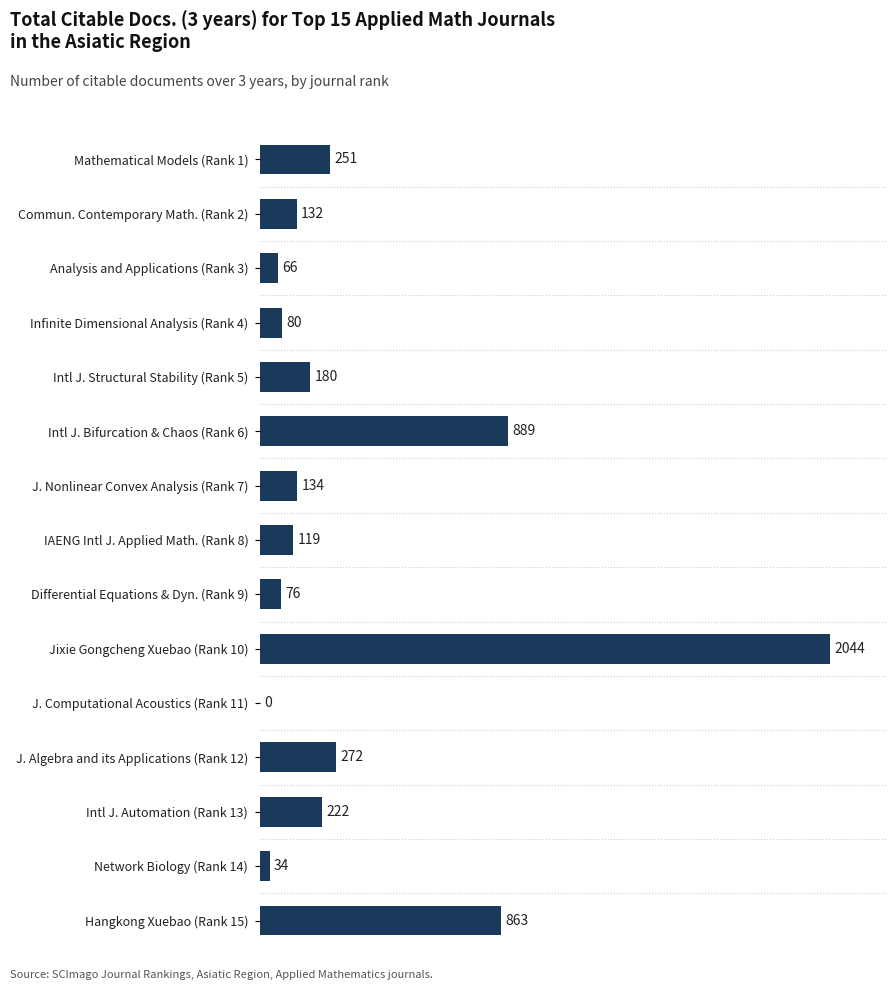

What is the change in value from Intl J. Bifurcation & Chaos (Rank 6) to J. Nonlinear Convex Analysis (Rank 7)?

-755